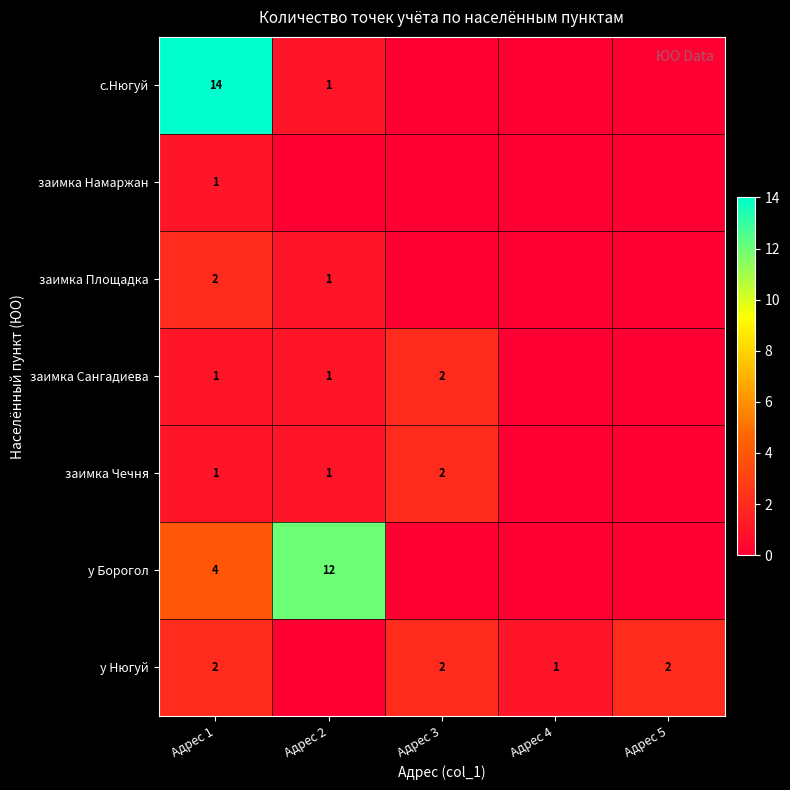

What is the difference between the с.Нюгуй values at Адрес 2 and Адрес 1?

13